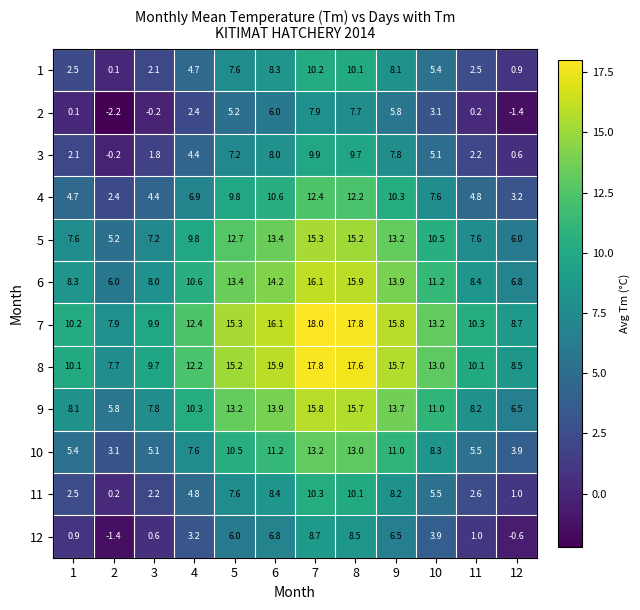

What is the greatest value displayed?

18.0